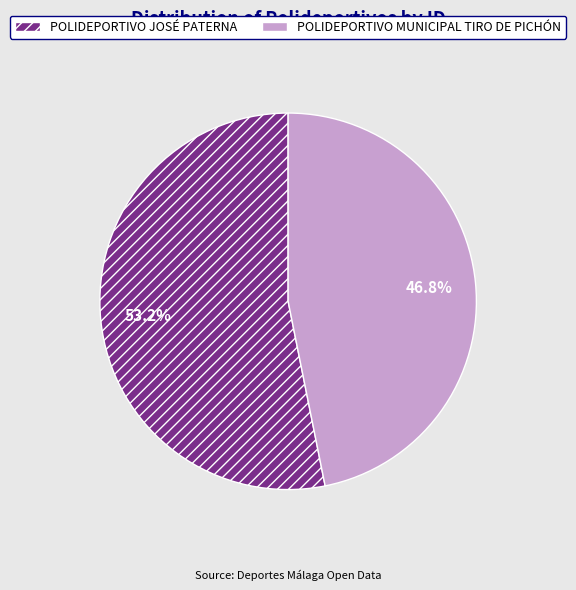

What is the largest slice in the pie chart?

POLIDEPORTIVO JOSÉ PATERNA